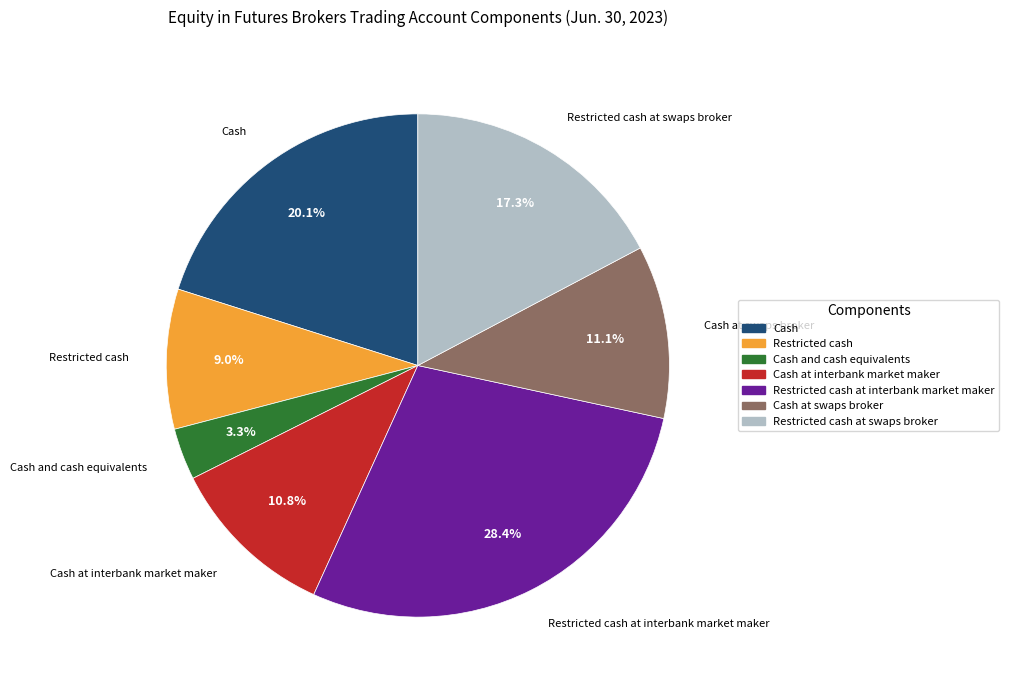

Does any single category account for the majority?

No